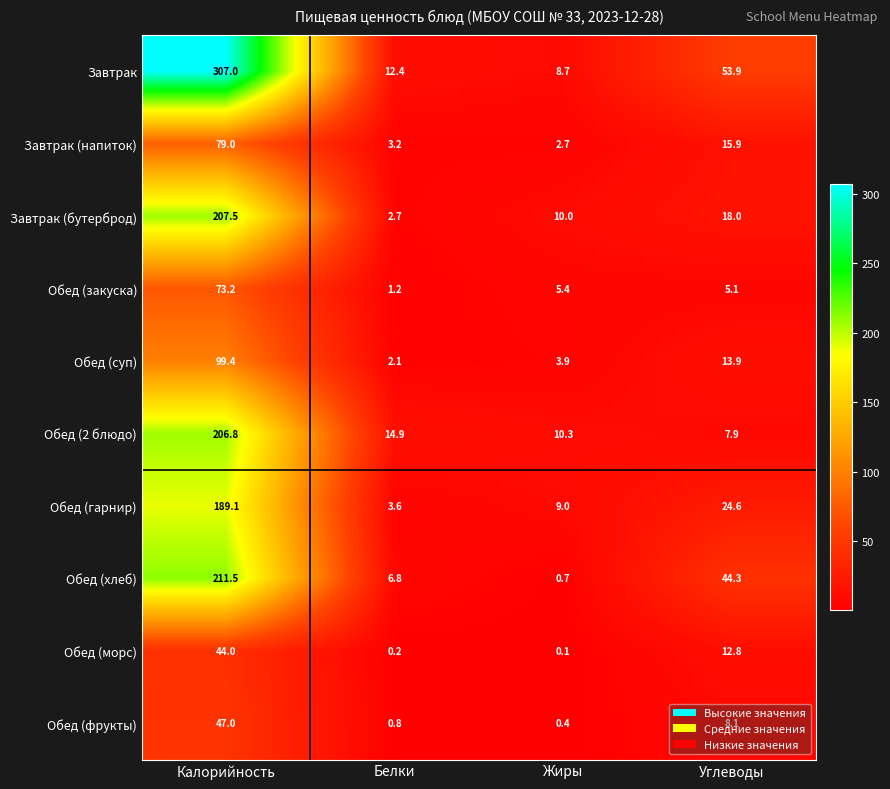

Rank the series by their maximum value, from lowest to highest.

Обед (морс), Обед (фрукты), Обед (закуска), Завтрак (напиток), Обед (суп), Обед (гарнир), Обед (2 блюдо), Завтрак (бутерброд), Обед (хлеб), Завтрак